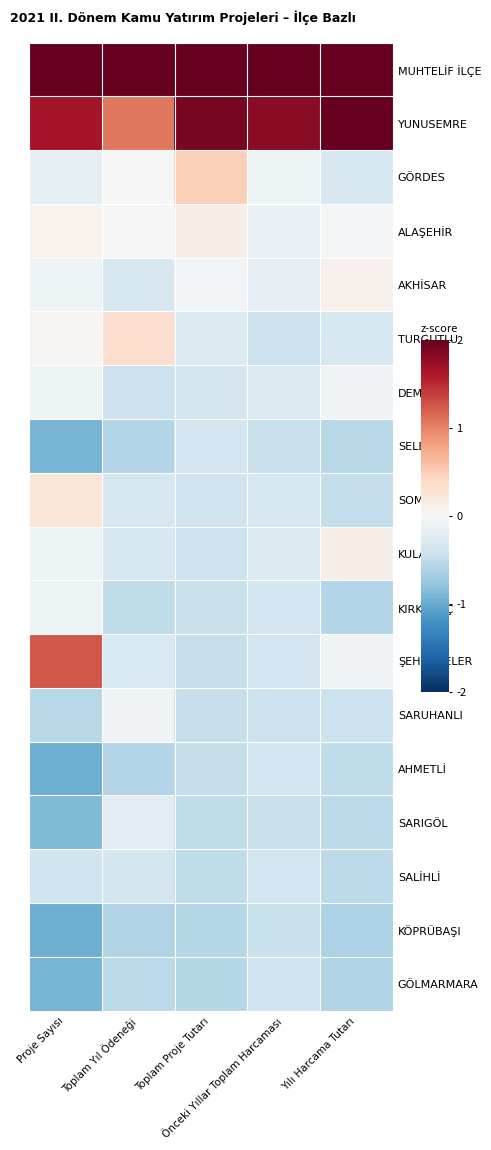

What is the spread (max minus min) of values at Toplam Proje Tutarı?

2.6